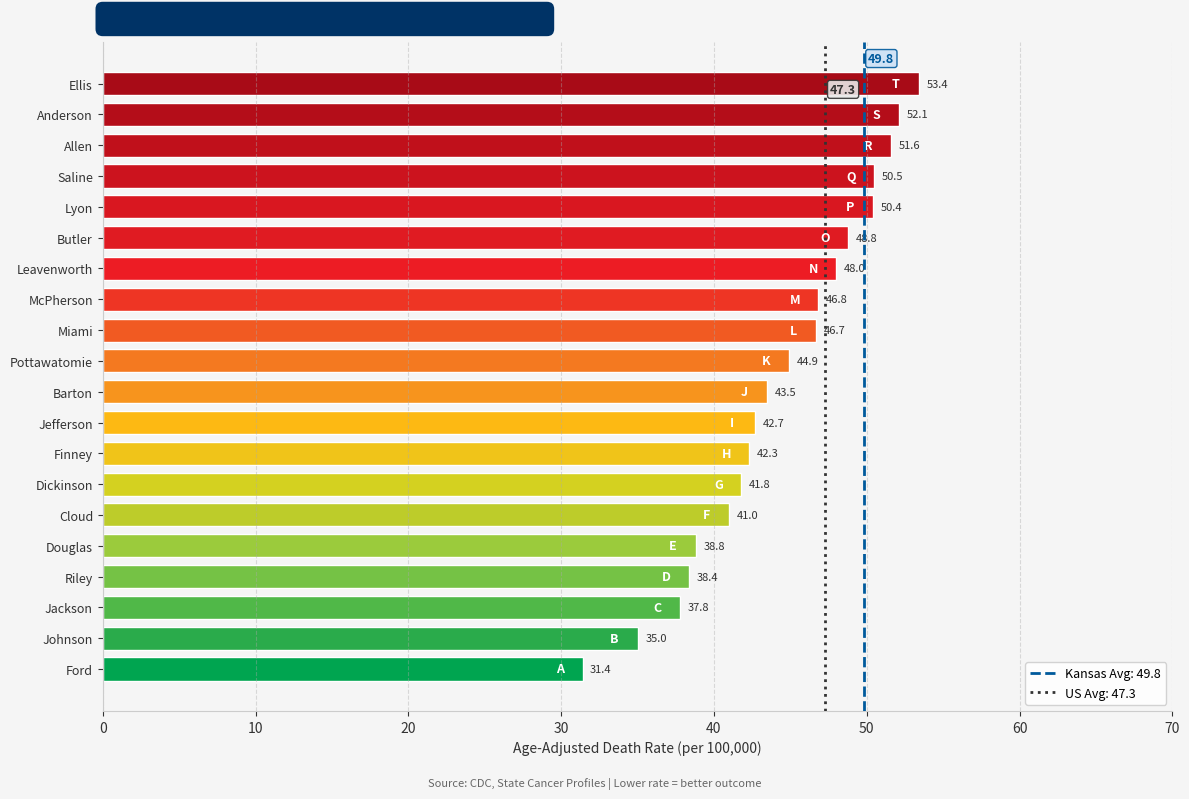

Between Riley and Anderson, which is larger?

Anderson